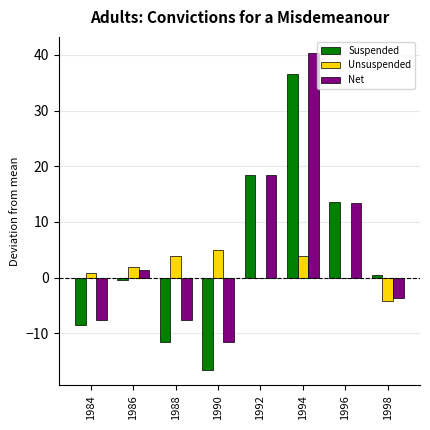

Reading left to right, what are all the values shown in this chart?

Suspended: 1984=-8.5	1986=-0.5	1988=-11.5	1990=-16.5	1992=18.5	1994=36.5	1996=13.5	1998=0.5
Unsuspended: 1984=0.9	1986=1.9	1988=3.9	1990=4.9	1992=-0.1	1994=3.9	1996=-0.1	1998=-4.1
Net: 1984=-7.6	1986=1.4	1988=-7.6	1990=-11.6	1992=18.4	1994=40.4	1996=13.4	1998=-3.6